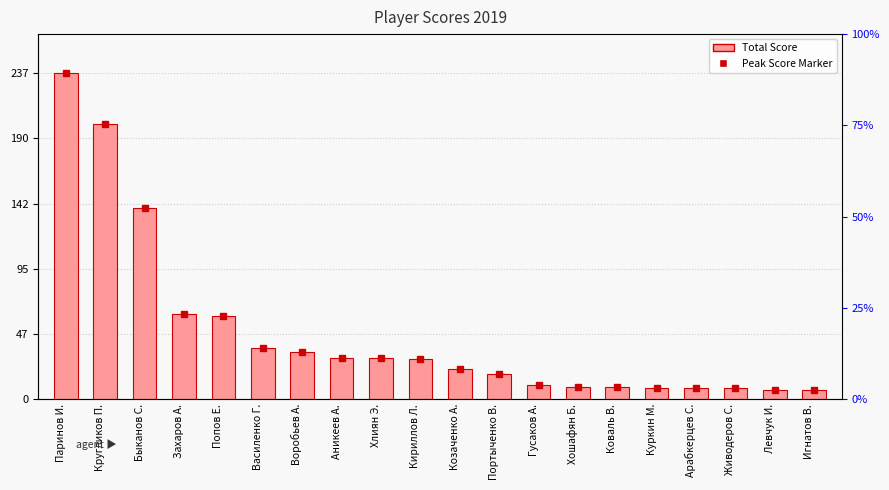

Count the number of categories in the chart.

20